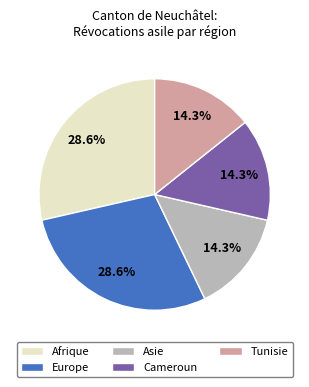

Is there any slice that represents more than half of the pie?

No